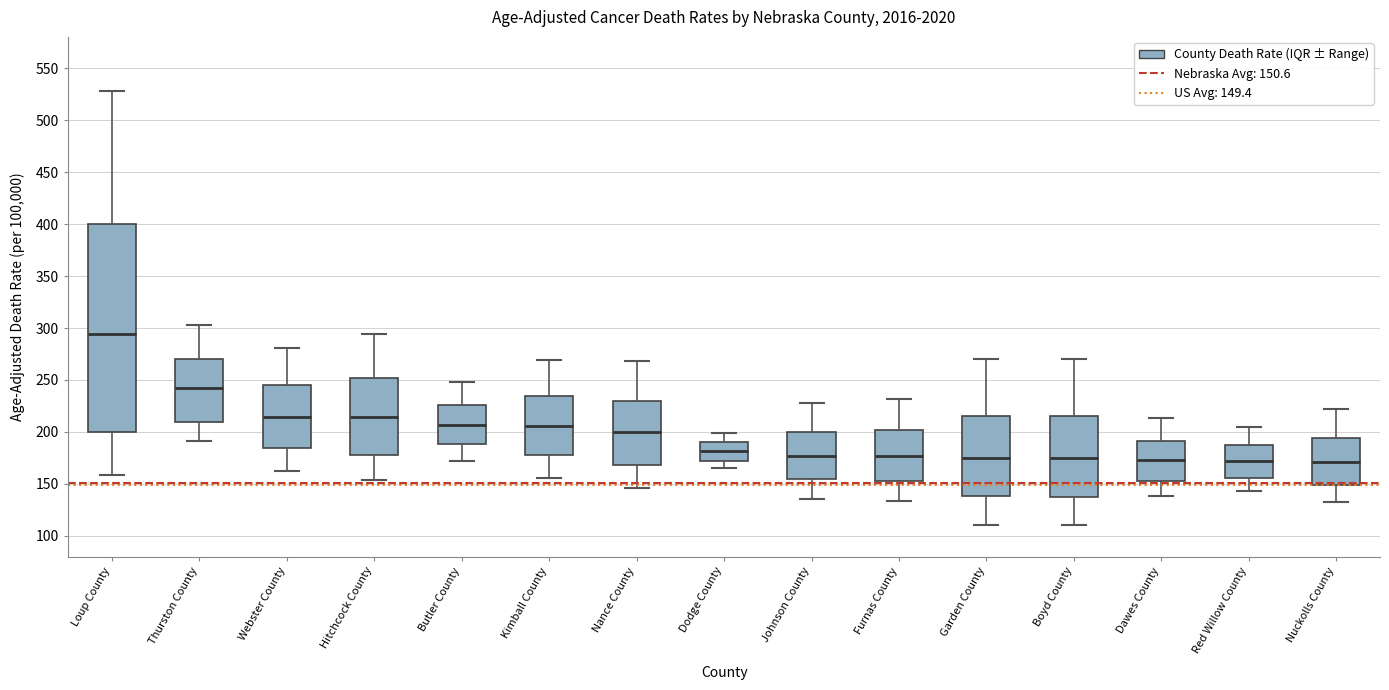

Comparing the boxes themselves (not the whiskers), which one is the tallest?

Loup County